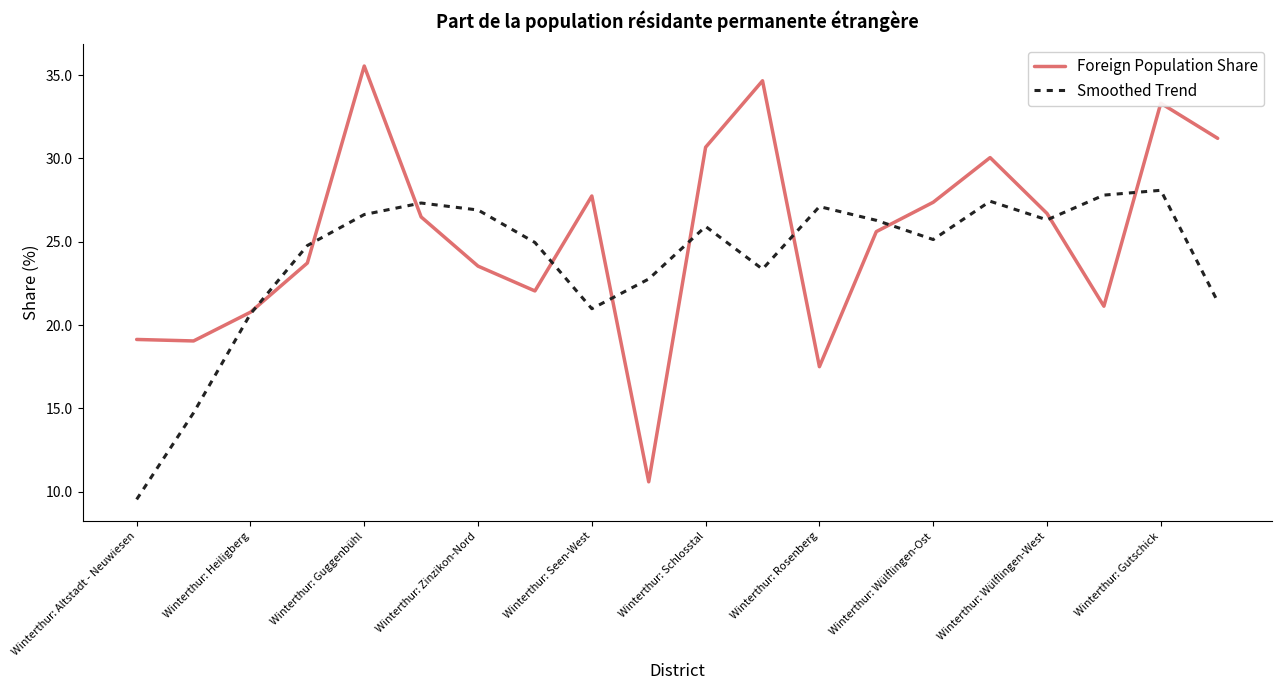

What is the maximum value for Foreign Population Share?

35.5